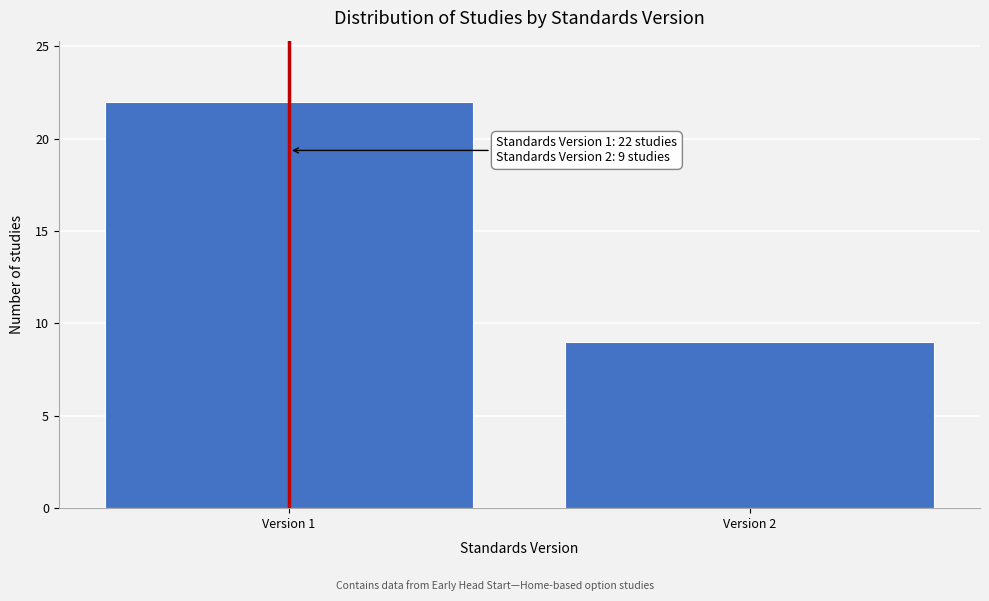

Reading left to right, extract all data points from this chart.

Version 1=22	Version 2=9